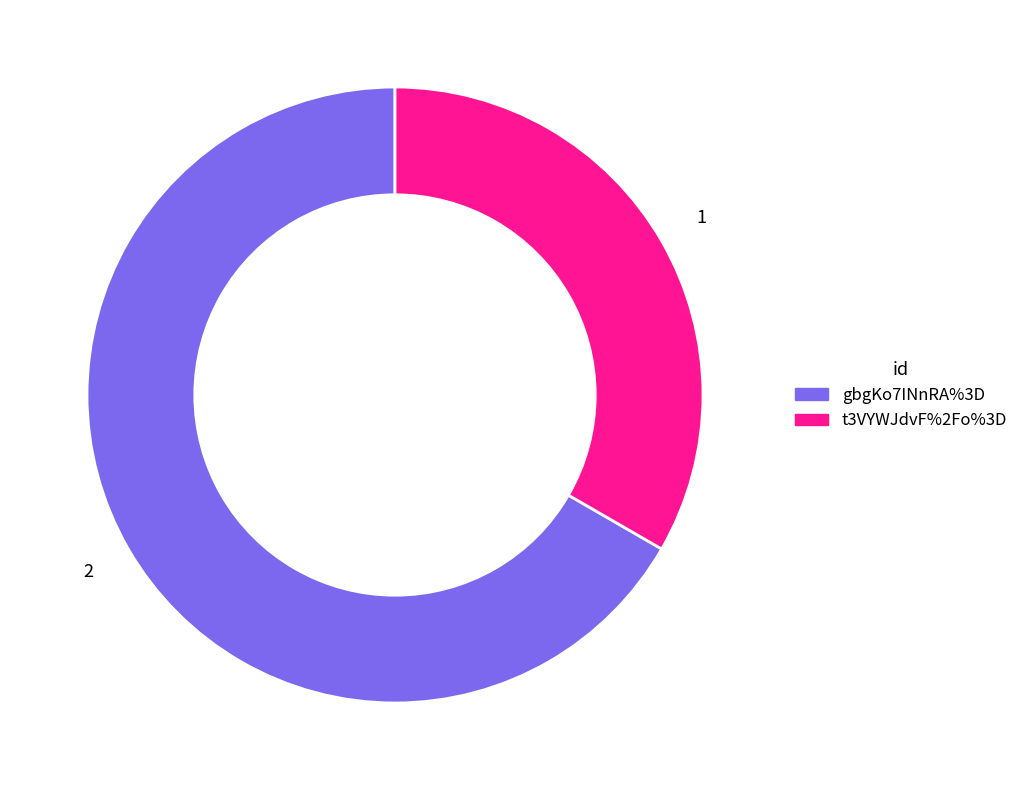

Between t3VYWJdvF%2Fo%3D and gbgKo7INnRA%3D, which is larger?

gbgKo7INnRA%3D